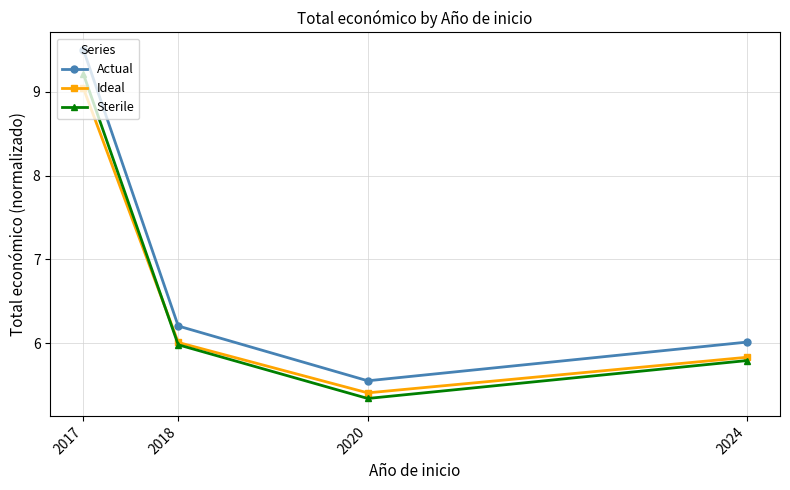

At which label is Ideal closest to 7?

2018